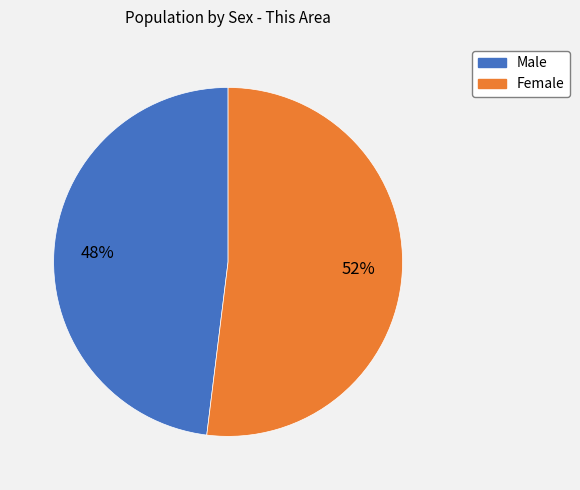

What is the smallest slice in the pie chart?

Male